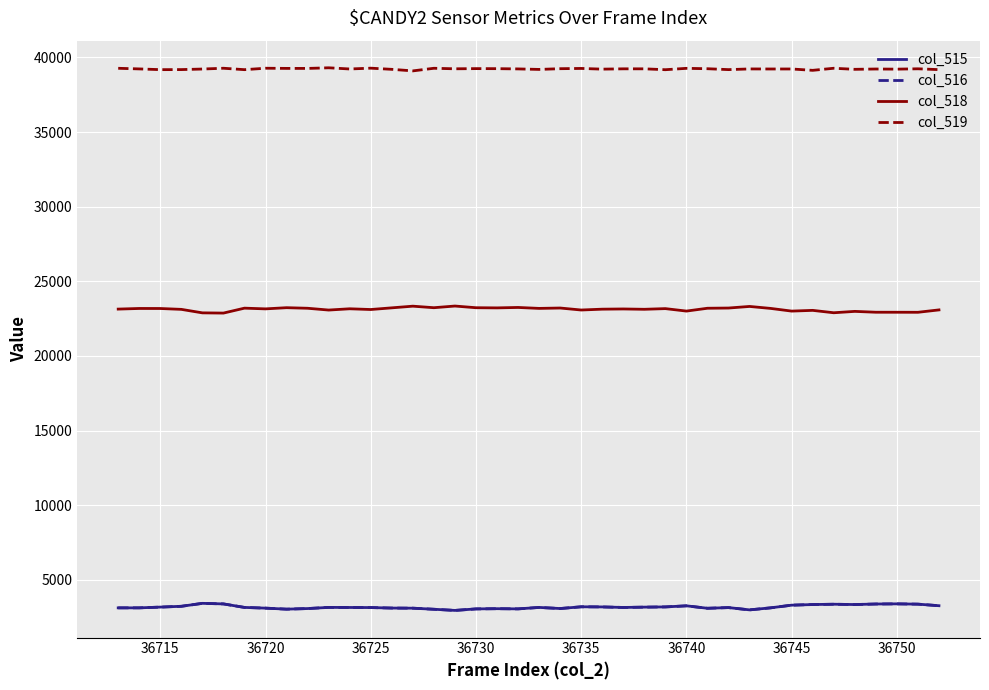

What is the smallest value displayed?

2953